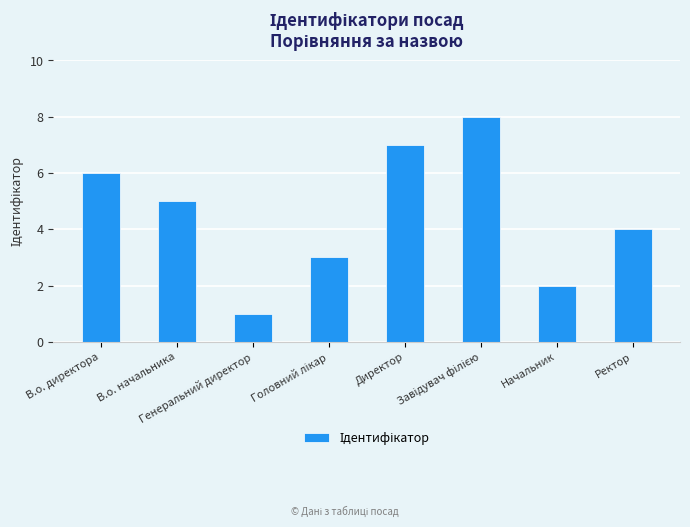

What is the maximum value shown in the chart?

8